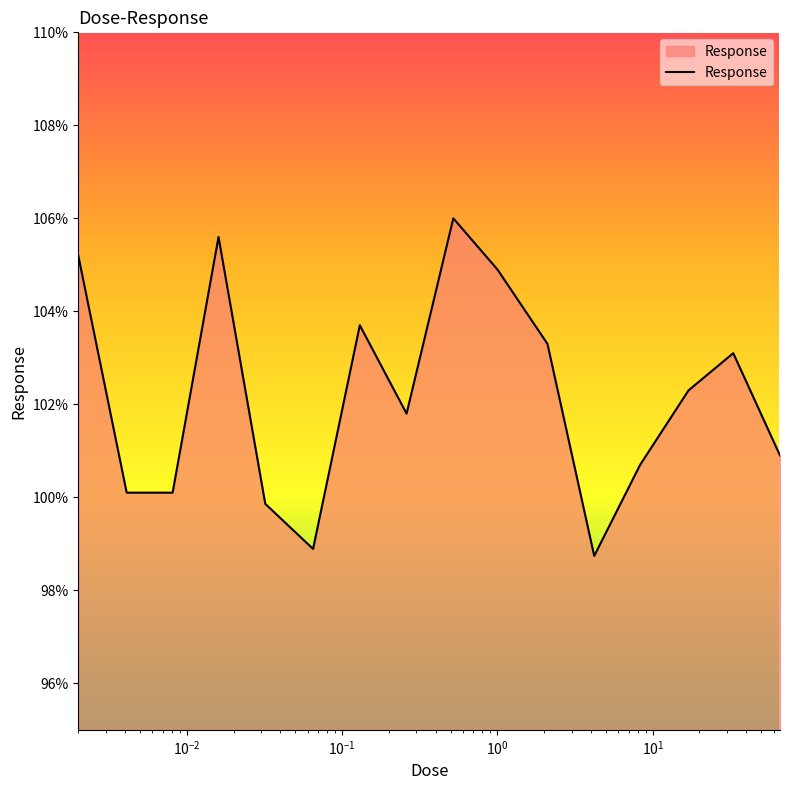

What is the greatest value displayed?

106.0